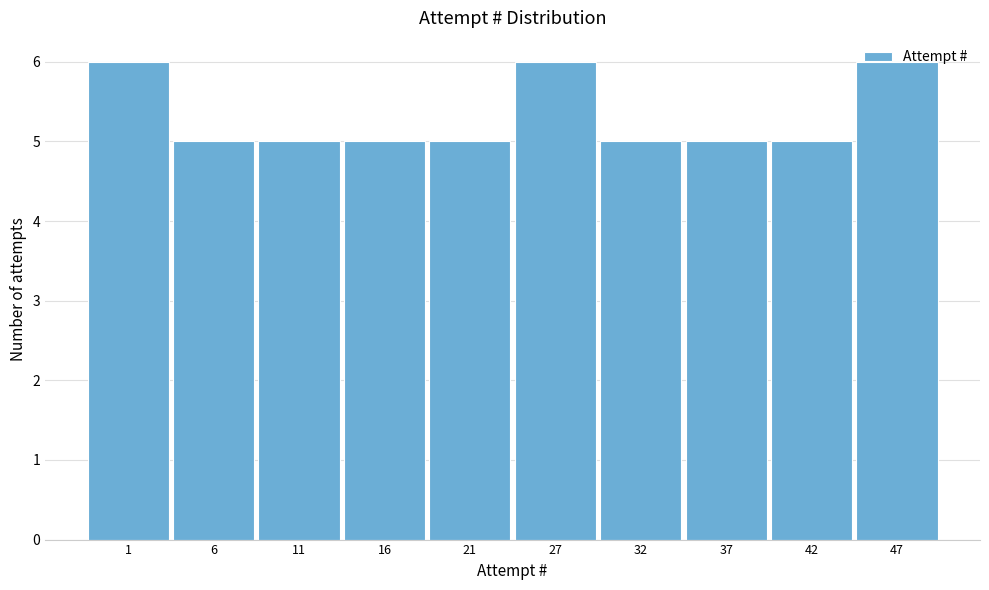

The chart shows a value of 5 at 21. True or false?

True